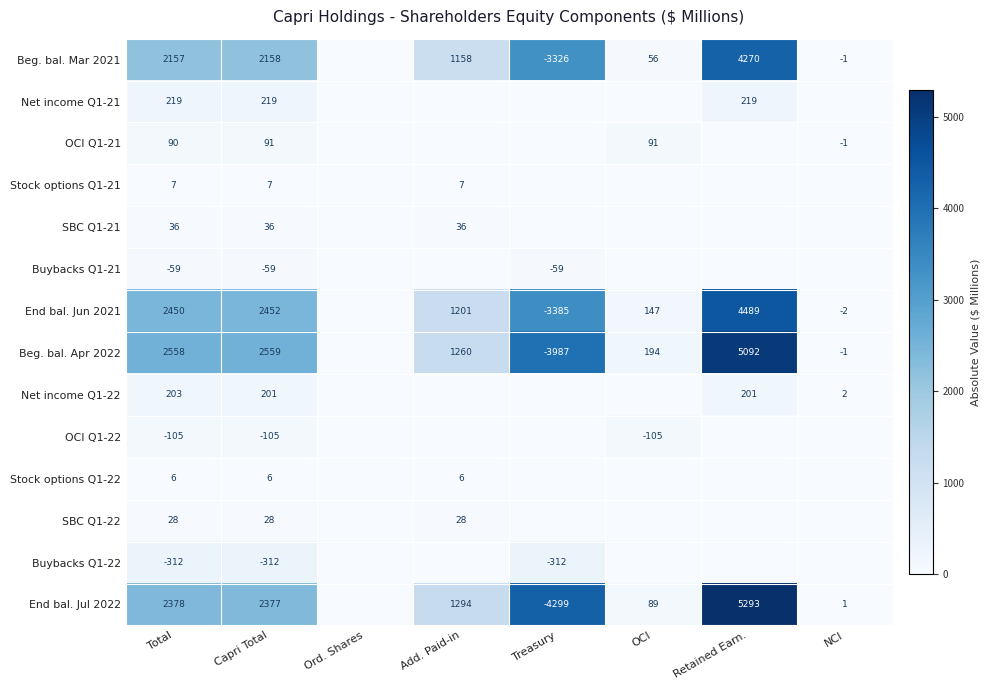

Which category has the highest value across all series?

Retained Earn.